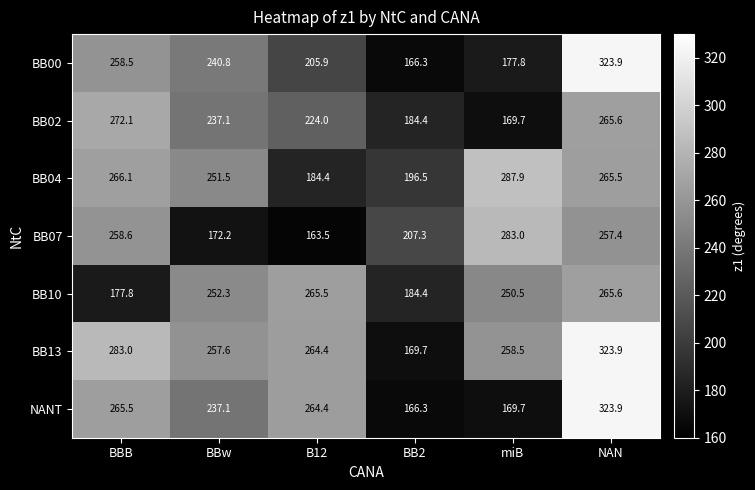

Is it true that BB00 equals 353.9 at B12?

False